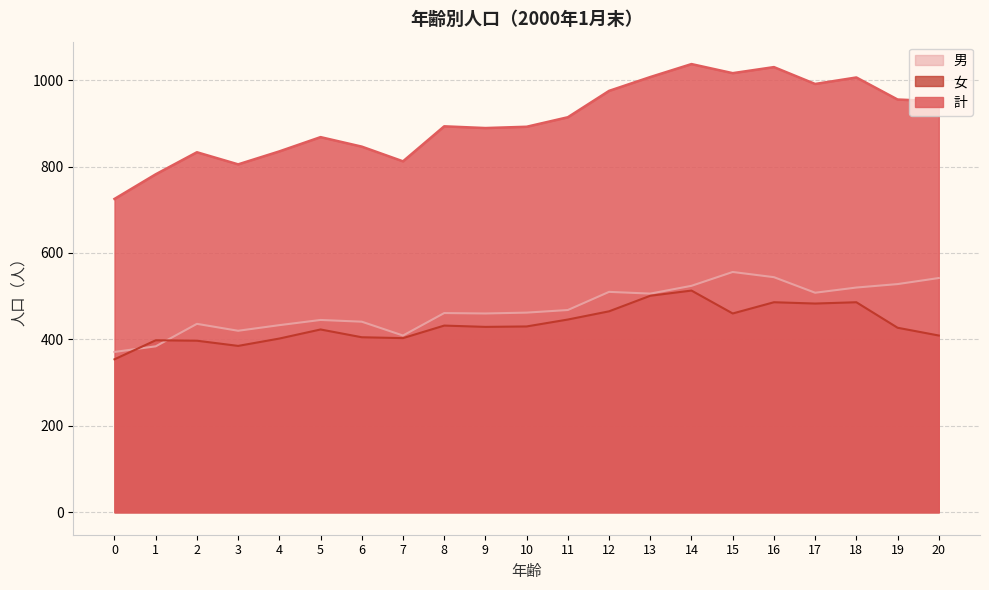

How many lines are shown in the chart?

3